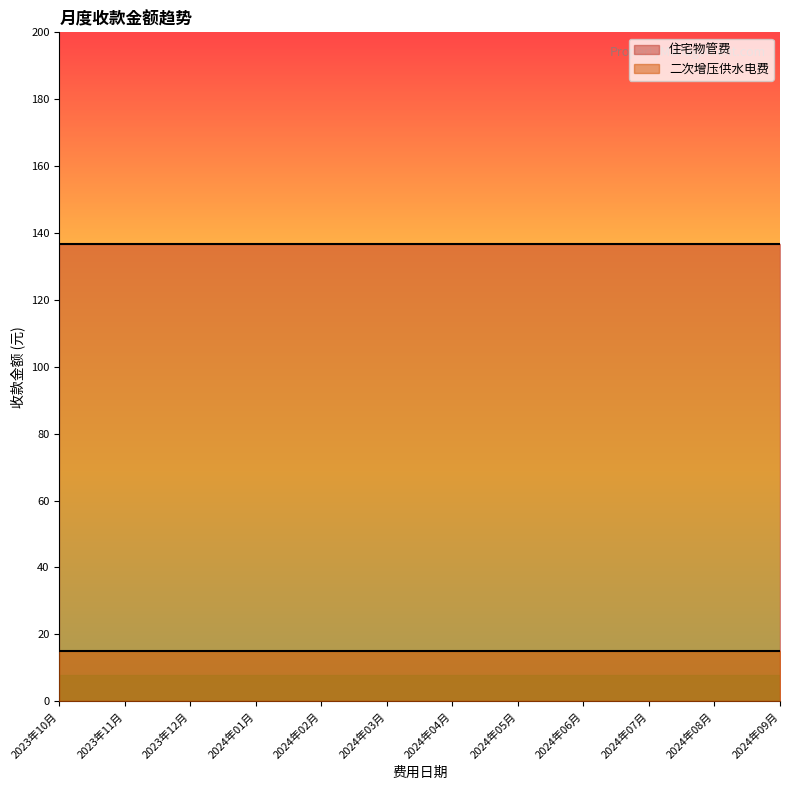

Does the chart display data point markers on the line(s)?

No